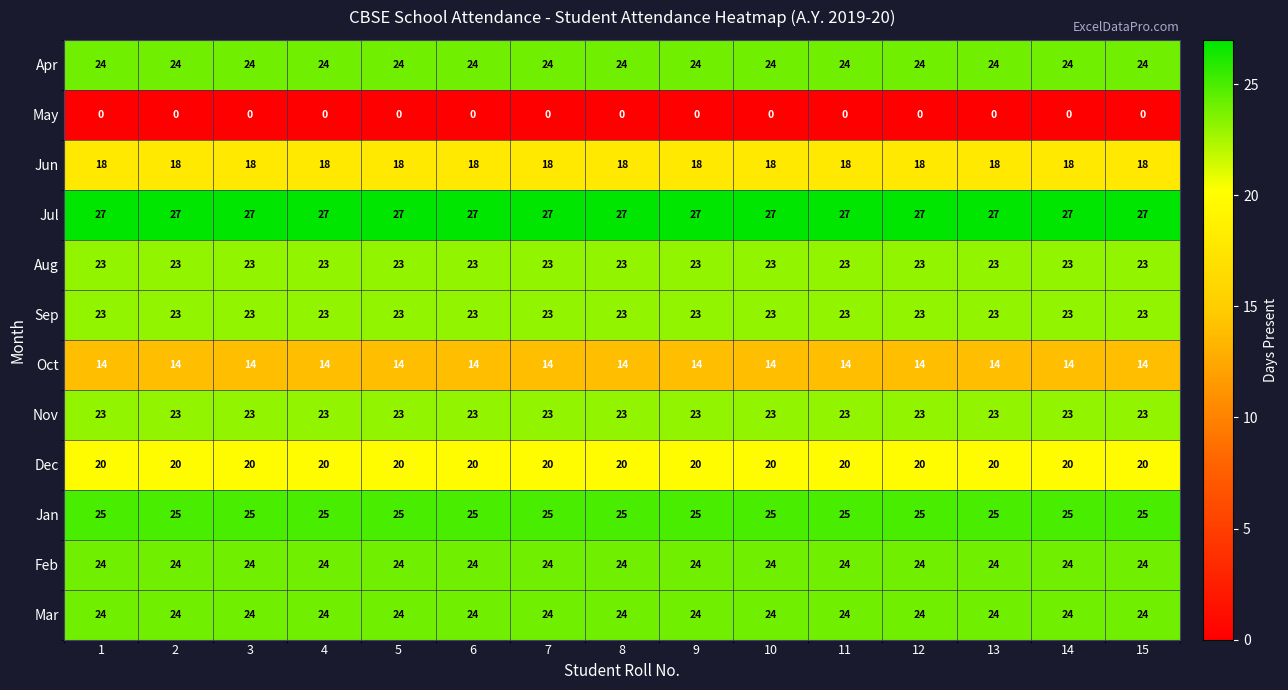

What is the total value across all series at 13?

245